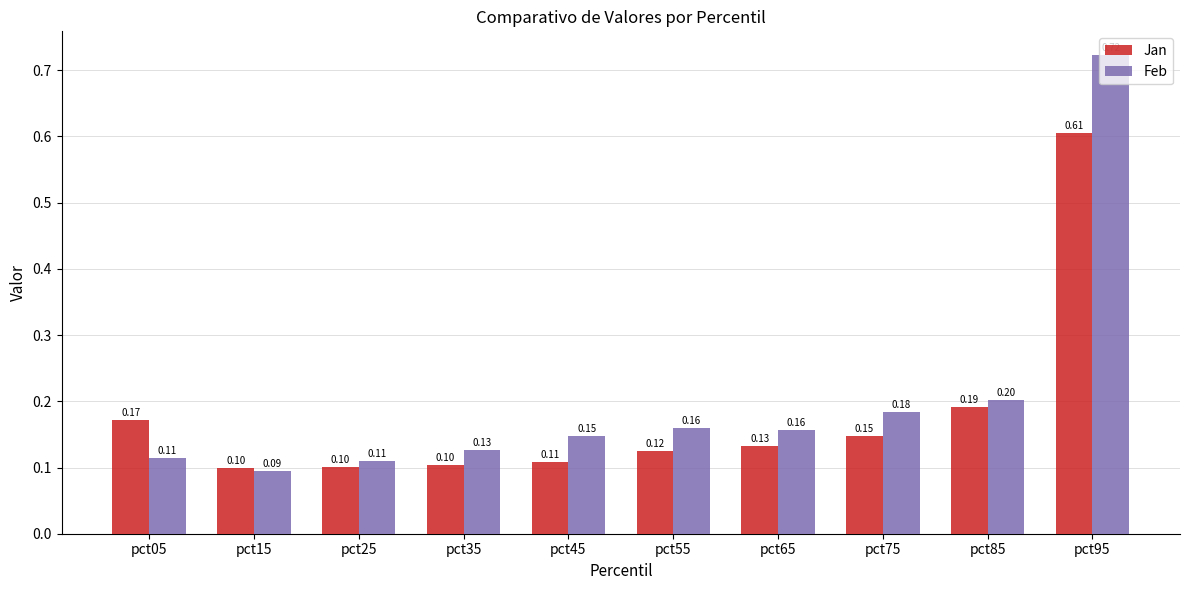

Is the value of Feb at pct15 greater than the value of Jan at pct05?

No